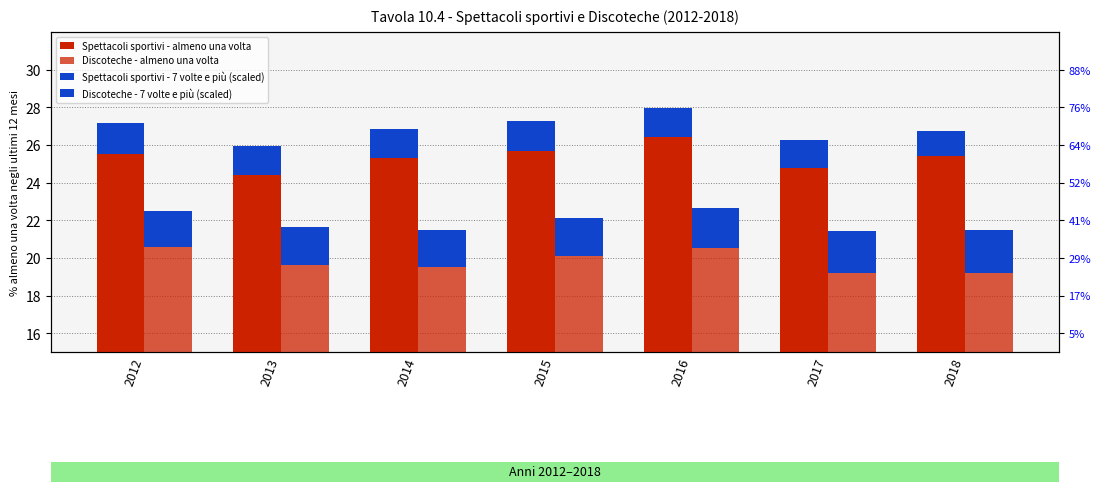

The value of Spettacoli sportivi - almeno una volta at 2016 is 9.2. True or false?

False